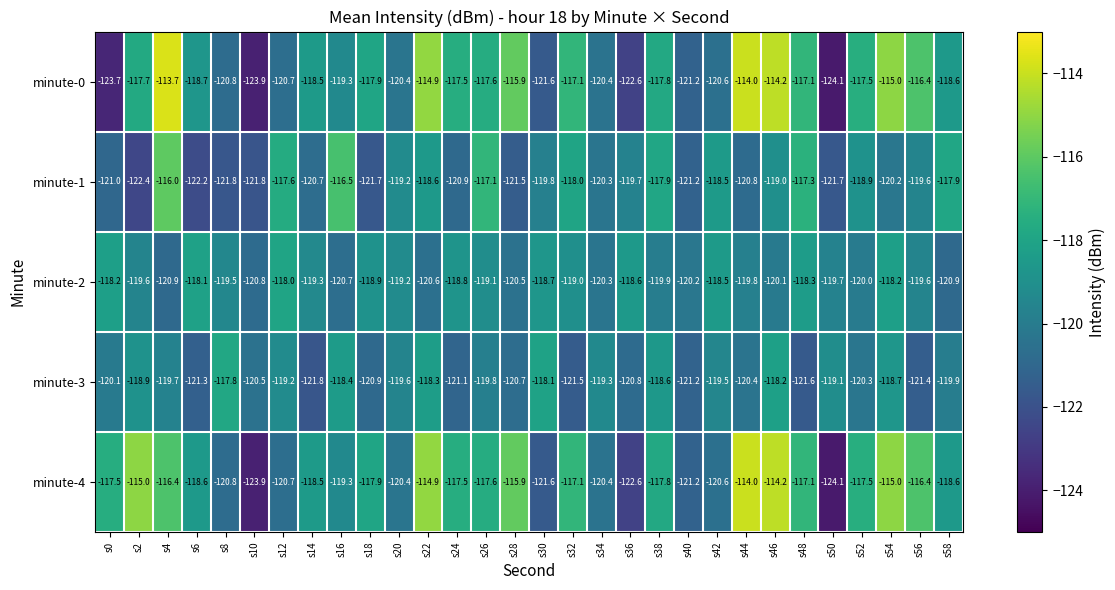

What value does the minute-2 series have at s58?

-120.9